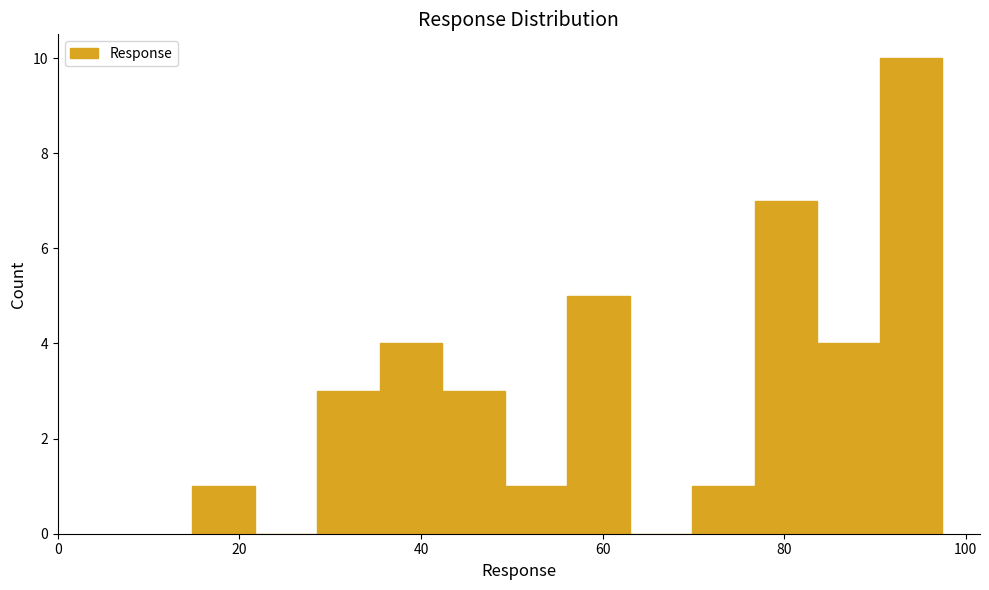

Around what value on the x-axis is the tallest bar? Give the approximate position of its centre, as read against the axis.

94